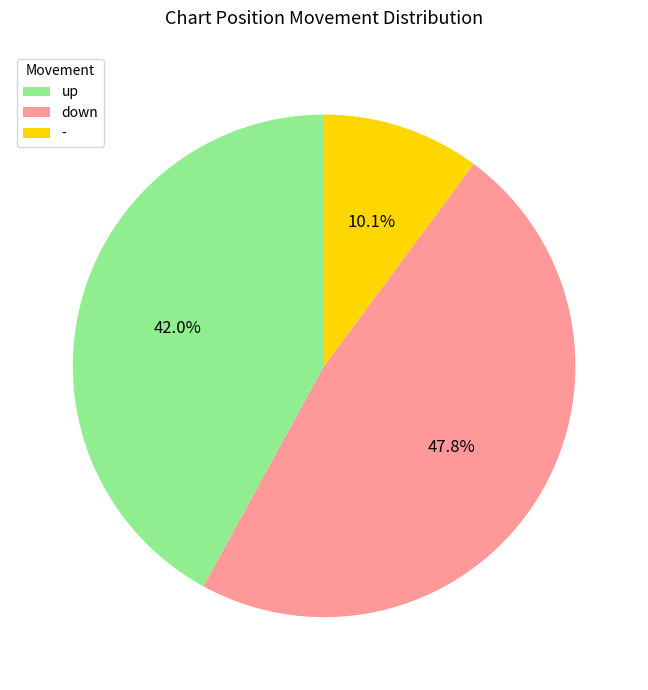

Which category has the smallest portion of the pie?

-